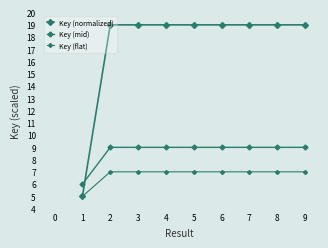

True or false: Key (flat) and Key (mid) cross at least once.

False